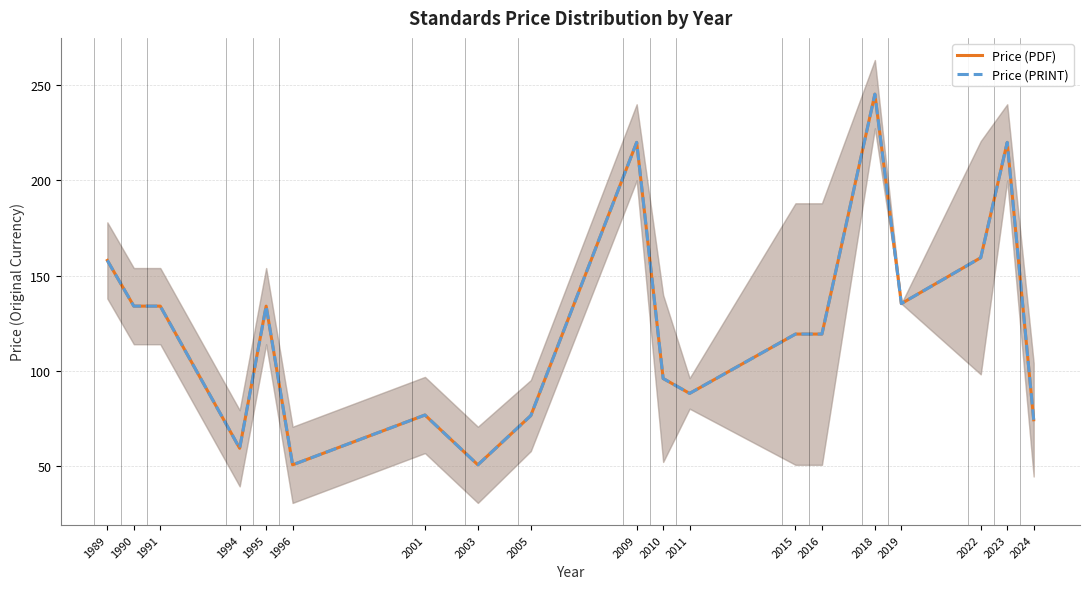

In Price (PDF), how many points are lower than both neighbors (excluding endpoints)?

5